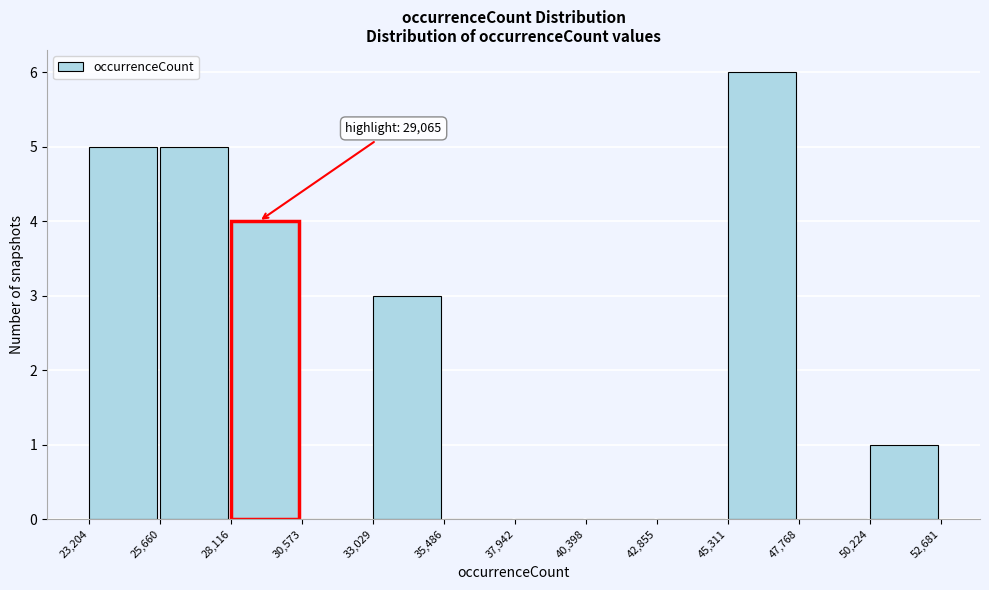

Over which range of the x-axis is the bar tallest?

45,311 to 47,768